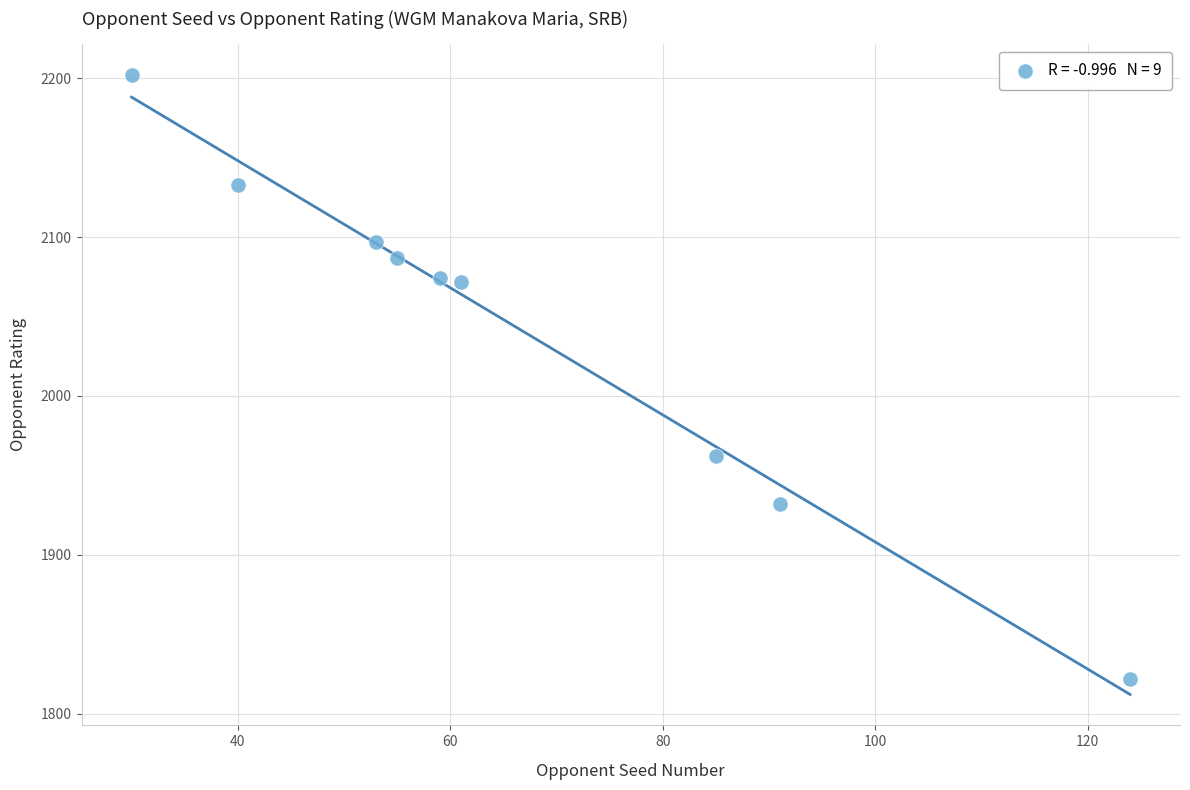

What is the average X value?

66